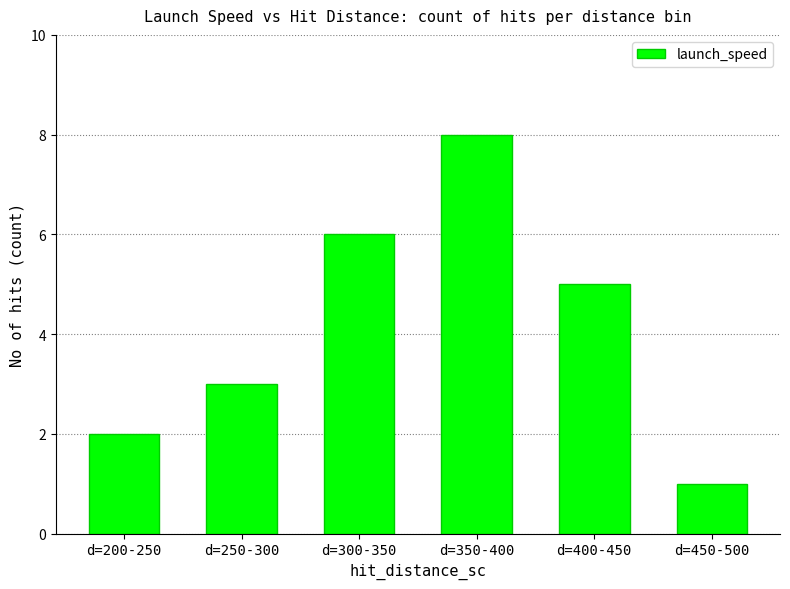

What is the greatest value displayed?

8